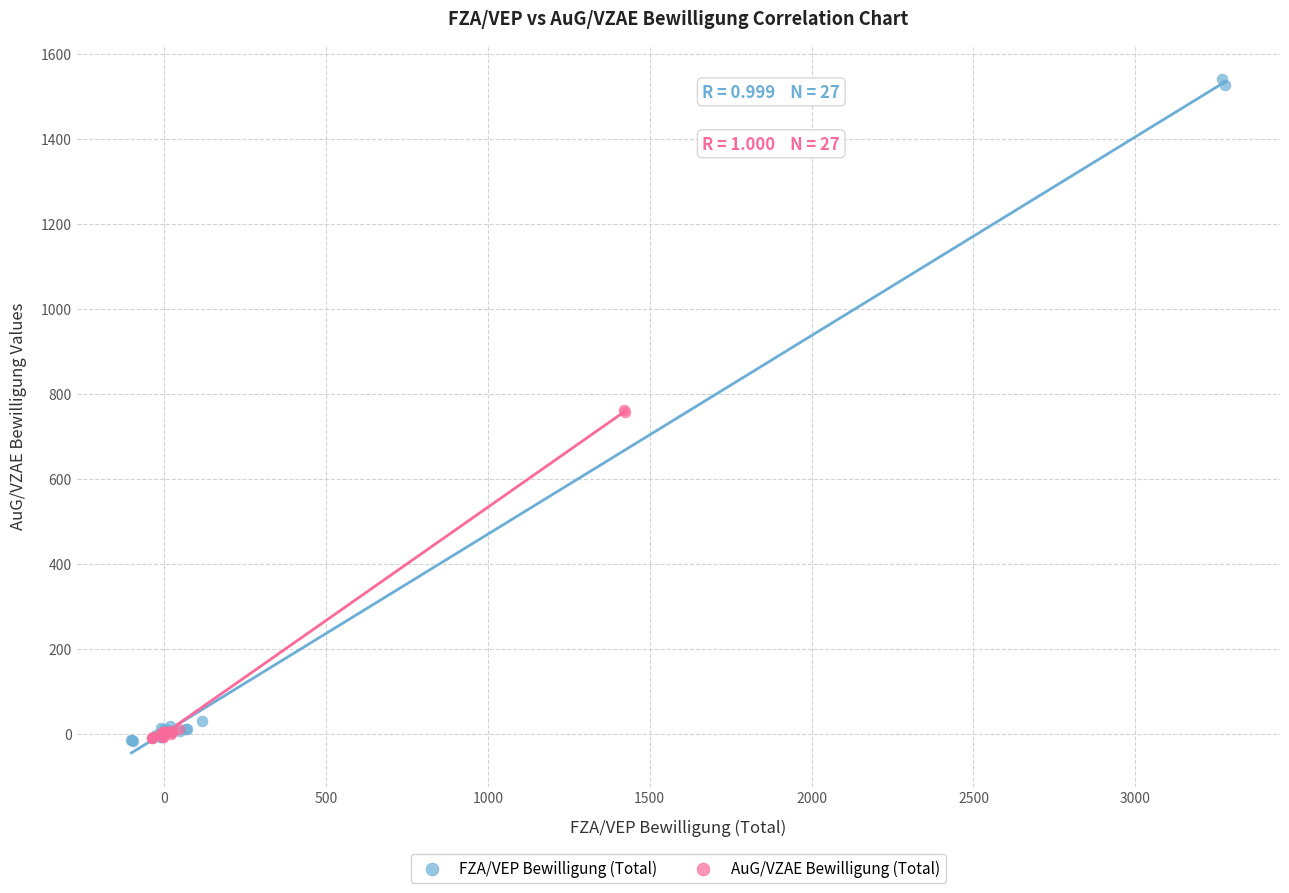

Which series has the widest spread of Y values?

FZA/VEP Bewilligung (Total)